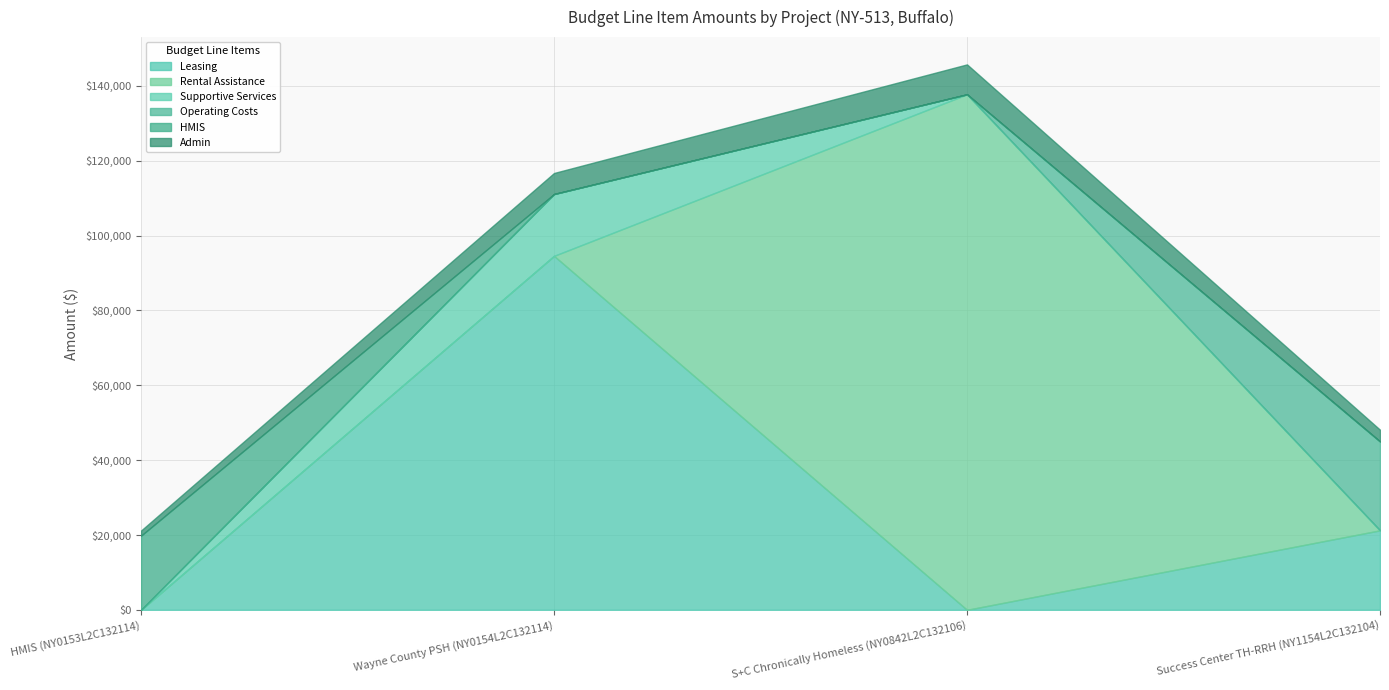

List the series in order of their peak value, lowest first.

Admin, Supportive Services, HMIS, Operating Costs, Leasing, Rental Assistance